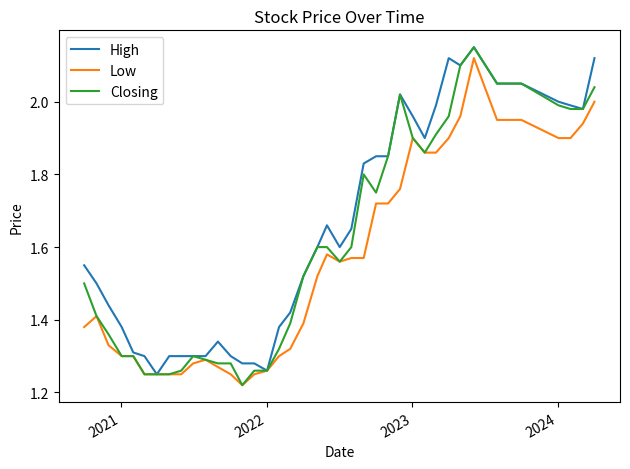

At how many categories does at least one series exceed 1?

40